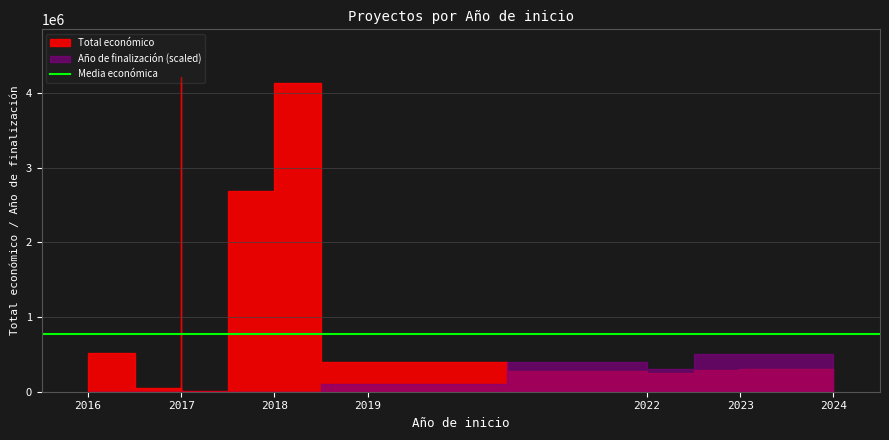

At which category does Año de finalización reach its first local valley?

2022